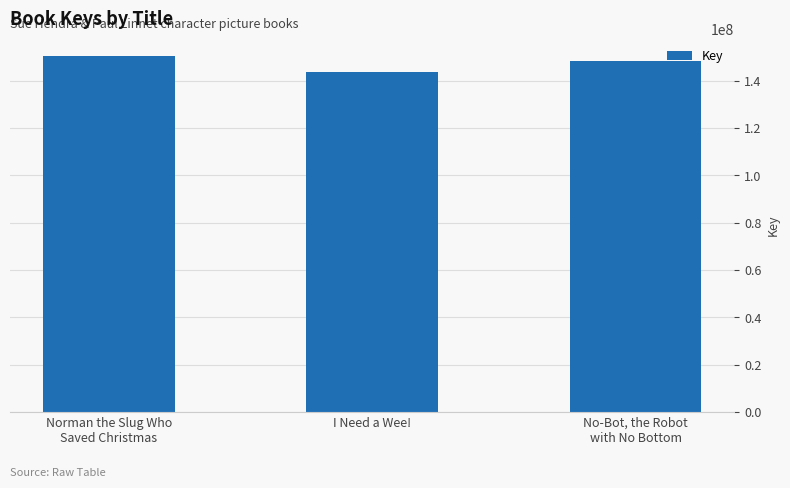

Which has a higher value, No-Bot, the Robot
with No Bottom or Norman the Slug Who
Saved Christmas?

Norman the Slug Who
Saved Christmas